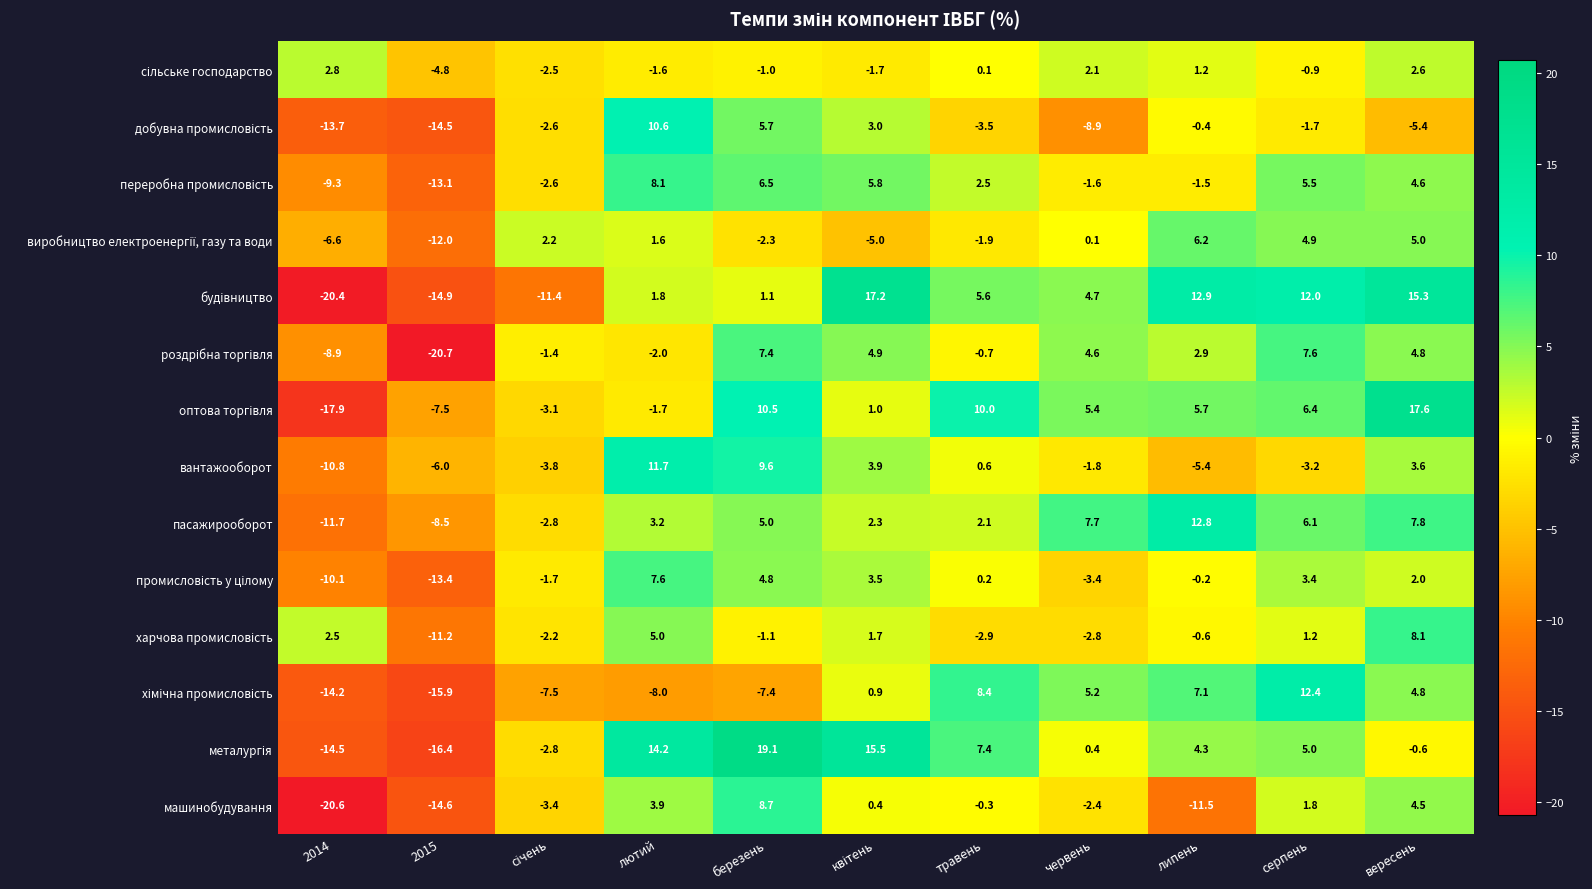

At which category is the sum across all series the highest?

вересень